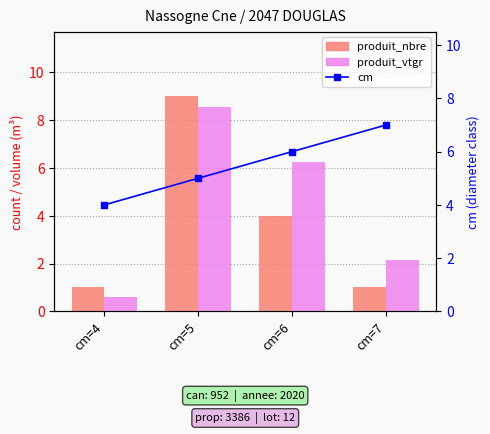

The produit_nbre series shows 4.0 at cm=6. True or false?

True